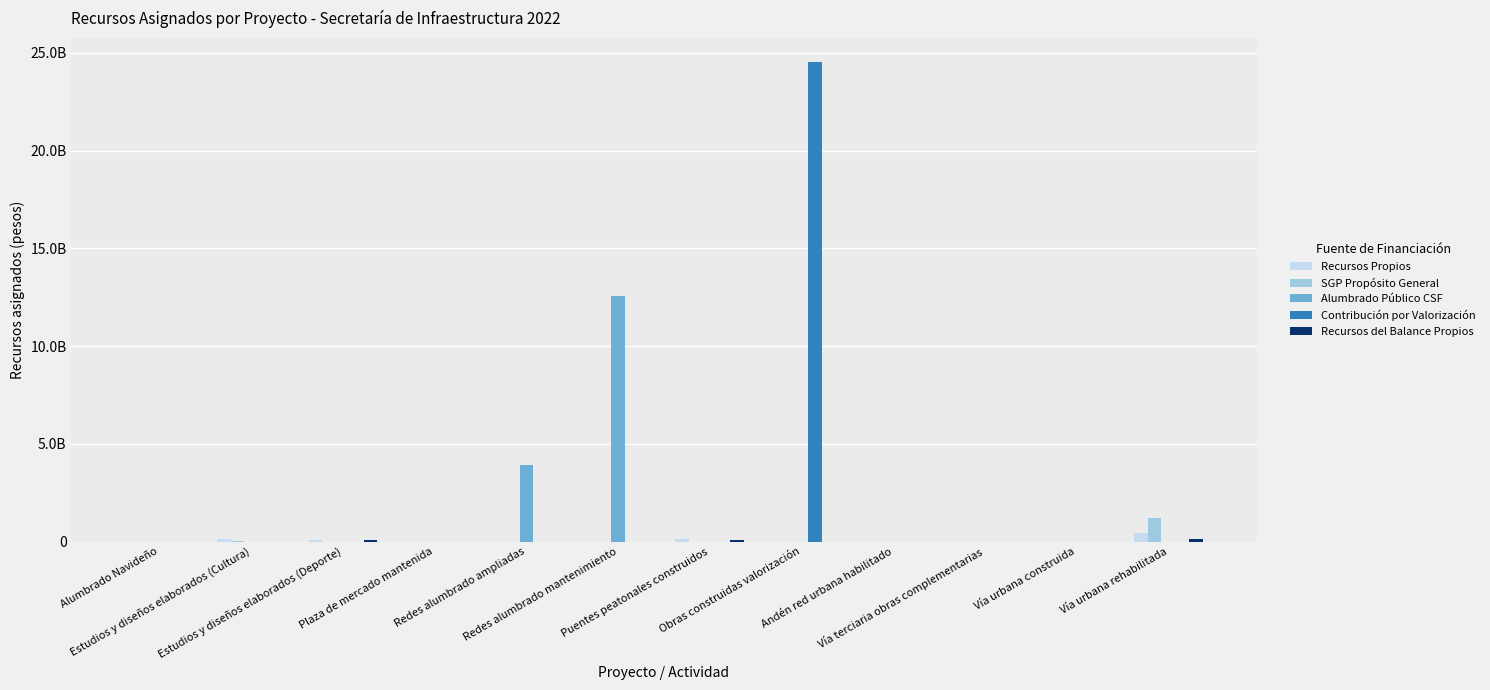

Reading right to left, transcribe all the data shown in this chart.

Recursos Propios: Vía urbana rehabilitada=420000000	Vía urbana construida=0	Vía terciaria obras complementarias=0	Andén red urbana habilitado=0	Obras construidas valorización=0	Puentes peatonales construidos=131400000	Redes alumbrado mantenimiento=0	Redes alumbrado ampliadas=0	Plaza de mercado mantenida=0	Estudios y diseños elaborados (Deporte)=60000000	Estudios y diseños elaborados (Cultura)=150000000	Alumbrado Navideño=0
SGP Propósito General: Vía urbana rehabilitada=1220215462	Vía urbana construida=0	Vía terciaria obras complementarias=0	Andén red urbana habilitado=0	Obras construidas valorización=0	Puentes peatonales construidos=0	Redes alumbrado mantenimiento=0	Redes alumbrado ampliadas=0	Plaza de mercado mantenida=0	Estudios y diseños elaborados (Deporte)=0	Estudios y diseños elaborados (Cultura)=24955404	Alumbrado Navideño=0
Alumbrado Público CSF: Vía urbana rehabilitada=0	Vía urbana construida=0	Vía terciaria obras complementarias=0	Andén red urbana habilitado=0	Obras construidas valorización=0	Puentes peatonales construidos=0	Redes alumbrado mantenimiento=12548184716	Redes alumbrado ampliadas=3900000000	Plaza de mercado mantenida=0	Estudios y diseños elaborados (Deporte)=0	Estudios y diseños elaborados (Cultura)=0	Alumbrado Navideño=0
Contribución por Valorización: Vía urbana rehabilitada=0	Vía urbana construida=0	Vía terciaria obras complementarias=0	Andén red urbana habilitado=0	Obras construidas valorización=24530620062	Puentes peatonales construidos=0	Redes alumbrado mantenimiento=0	Redes alumbrado ampliadas=0	Plaza de mercado mantenida=0	Estudios y diseños elaborados (Deporte)=0	Estudios y diseños elaborados (Cultura)=0	Alumbrado Navideño=0
Recursos del Balance Propios: Vía urbana rehabilitada=140000000	Vía urbana construida=0	Vía terciaria obras complementarias=0	Andén red urbana habilitado=0	Obras construidas valorización=0	Puentes peatonales construidos=80000000	Redes alumbrado mantenimiento=0	Redes alumbrado ampliadas=0	Plaza de mercado mantenida=0	Estudios y diseños elaborados (Deporte)=100000000	Estudios y diseños elaborados (Cultura)=0	Alumbrado Navideño=0